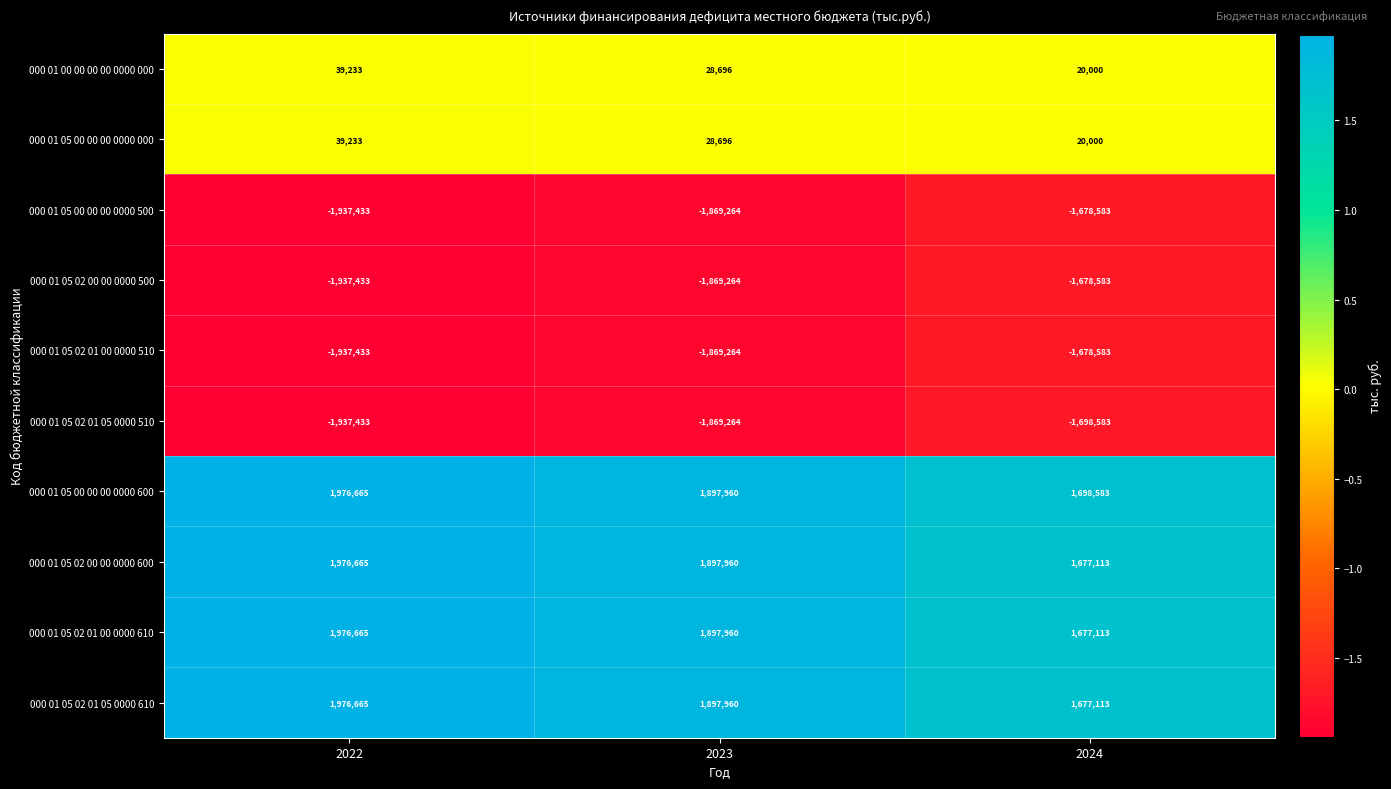

What is the average value of the 000 01 05 00 00 00 0000 500 series?

-1828427